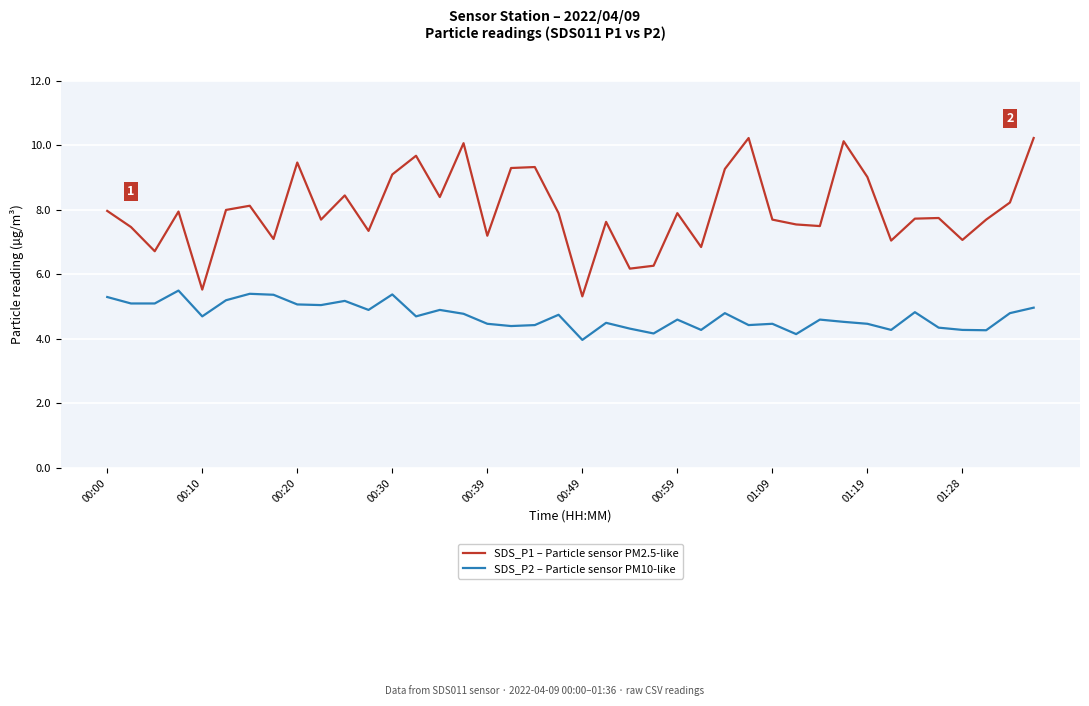

Which series has the largest total across all categories?

SDS_P1 – Particle sensor PM2.5-like